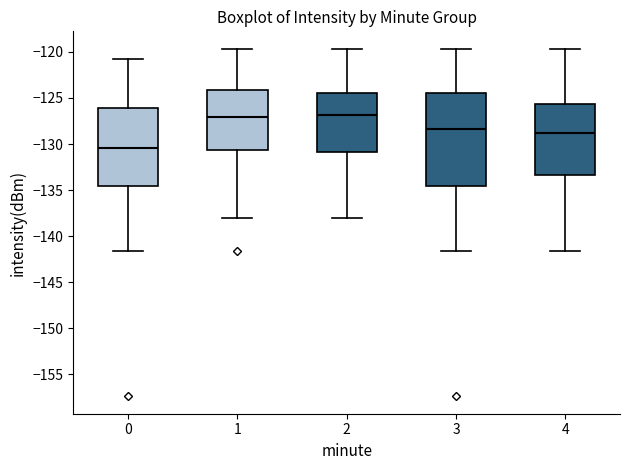

Where does the lower whisker of the box at x = 0 end on the y-axis? The values are not printed on the chart, so give them approximately, as read against the axis.

-141.5